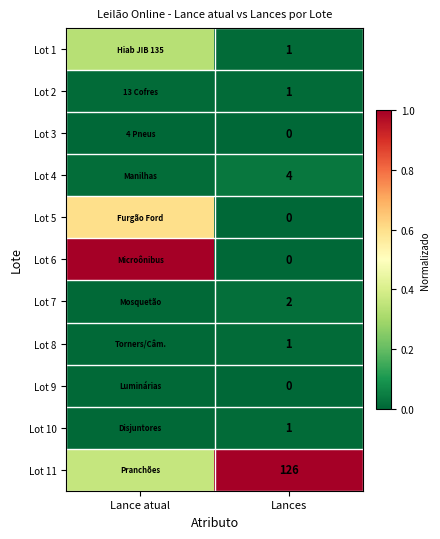

List the series in order of their peak value, highest first.

Lot 6, Lot 11, Lot 5, Lot 1, Lot 4, Lot 7, Lot 2, Lot 8, Lot 10, Lot 9, Lot 3